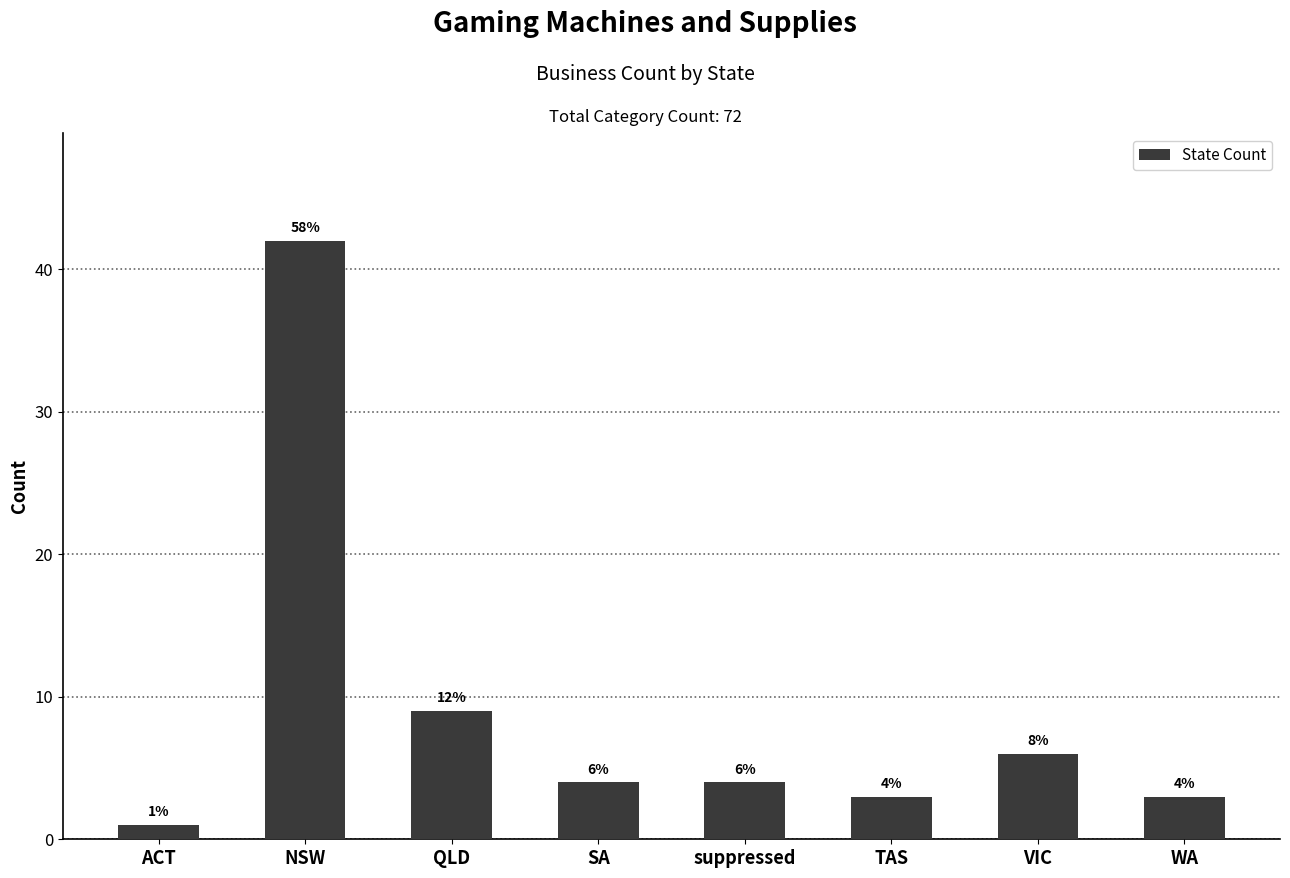

What is the smallest value displayed?

1